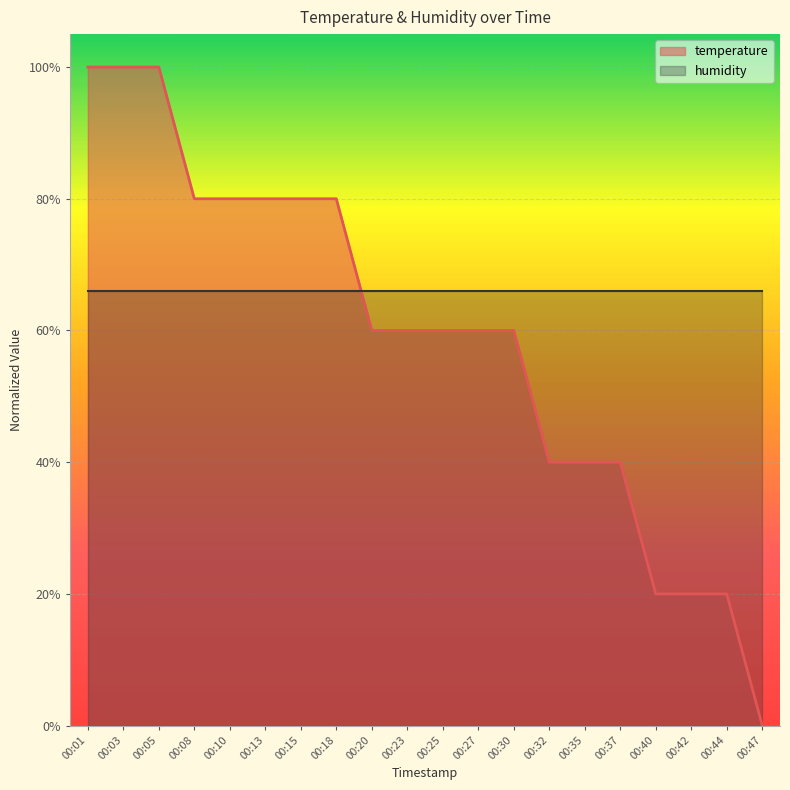

List the labels in order of value, smallest first.

00:47, 00:40, 00:42, 00:44, 00:32, 00:35, 00:37, 00:20, 00:23, 00:25, 00:27, 00:30, 00:08, 00:10, 00:13, 00:15, 00:18, 00:01, 00:03, 00:05